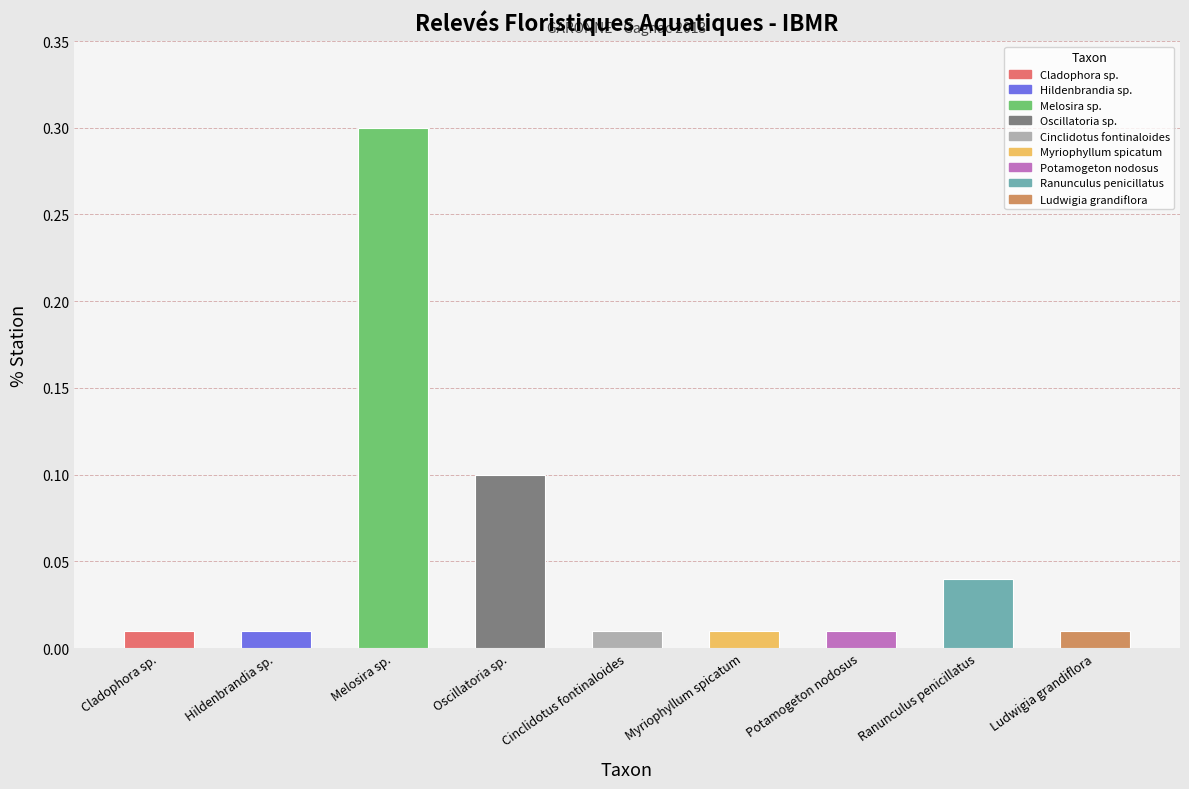

List the labels in order of value, smallest first.

Cladophora sp., Hildenbrandia sp., Cinclidotus fontinaloides, Myriophyllum spicatum, Potamogeton nodosus, Ludwigia grandiflora, Ranunculus penicillatus, Oscillatoria sp., Melosira sp.